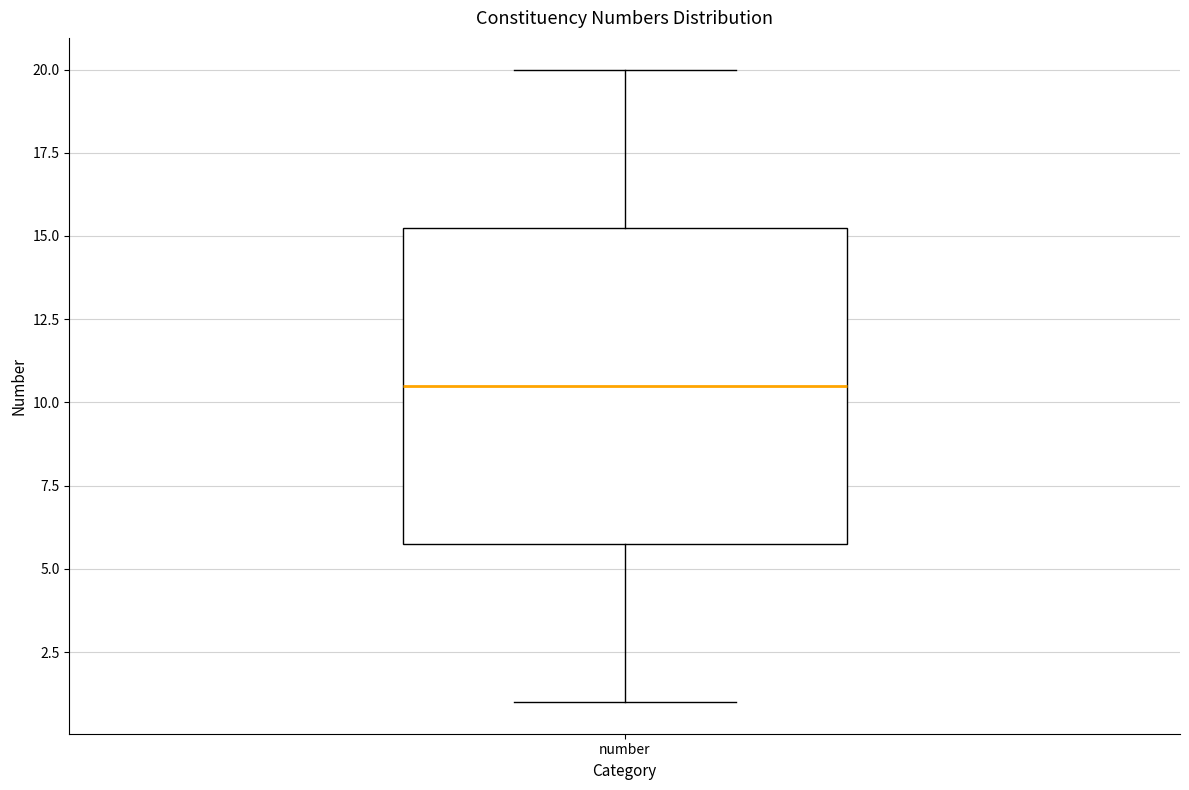

Transcribe this box plot: give where the median line is, the range the box spans, and where the two whiskers end, as read against the y-axis. The values are not printed on the chart, so give them approximately, as read against the axis.

median 10.5, box 6.0 to 15.5, whiskers 1.0 to 20.0